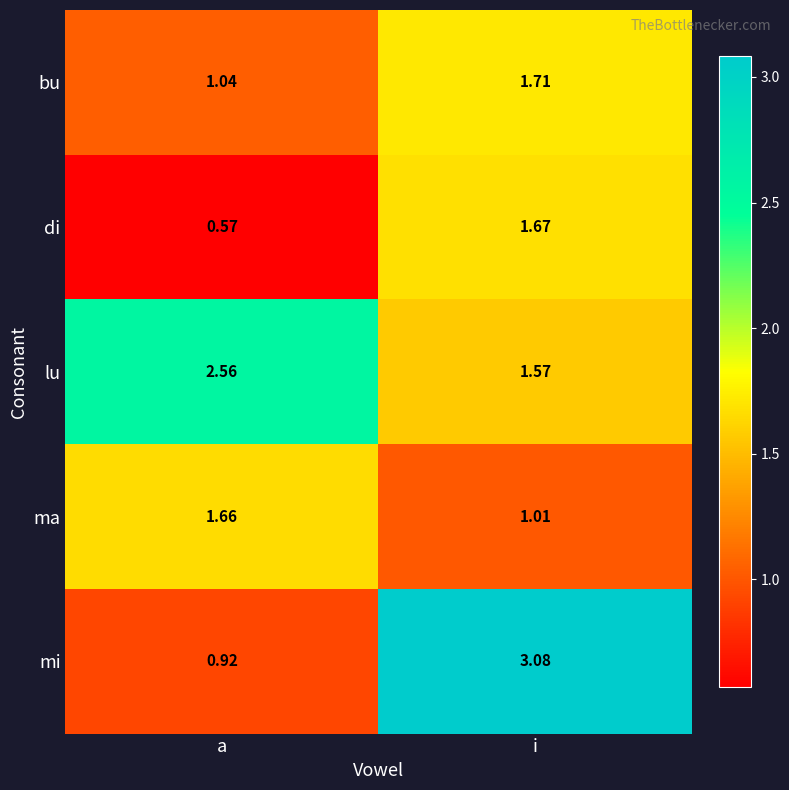

Is the value of bu at i greater than the value of ma at a?

Yes